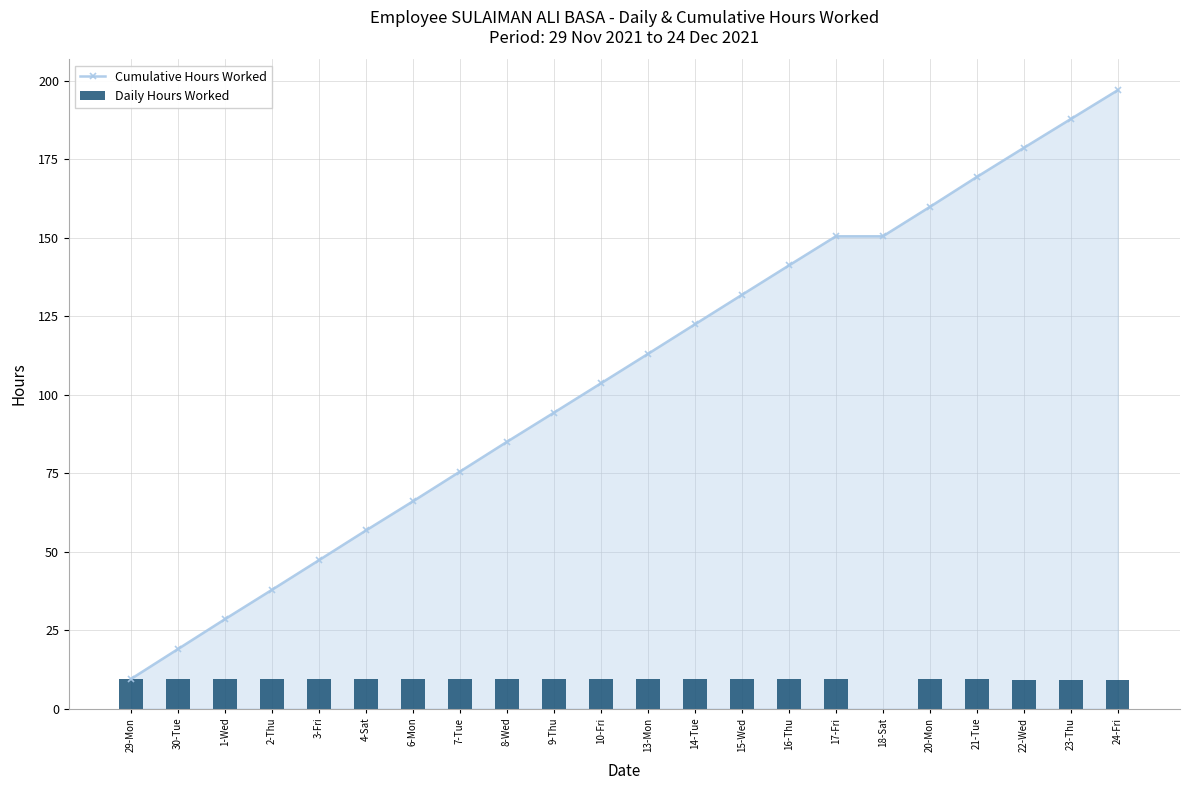

How many distinct data groups are displayed?

2